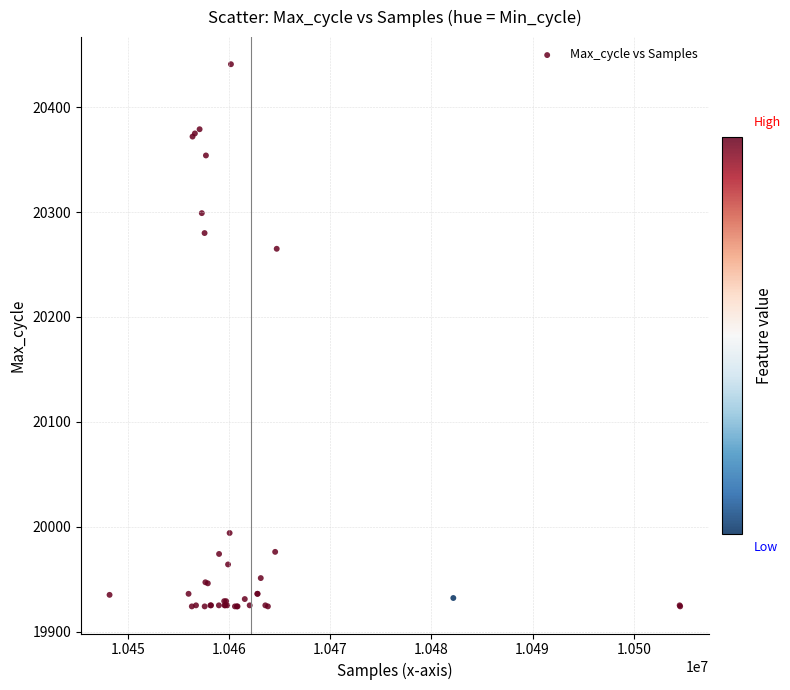

What Y value in the scatter plot is closest to 20182?

20265